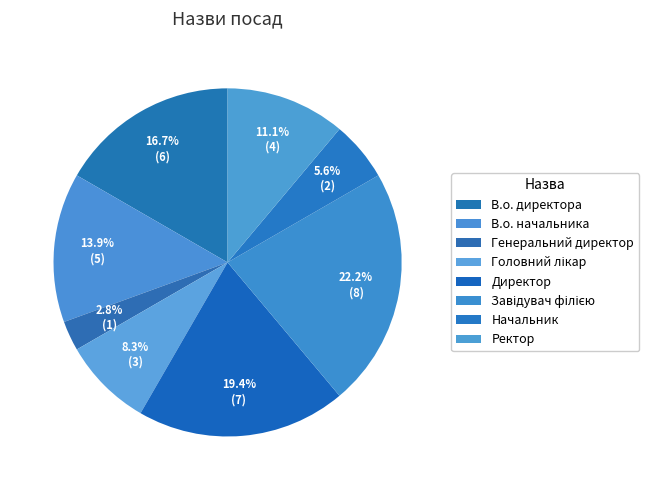

To the nearest percent, what is the average slice percentage?

12%